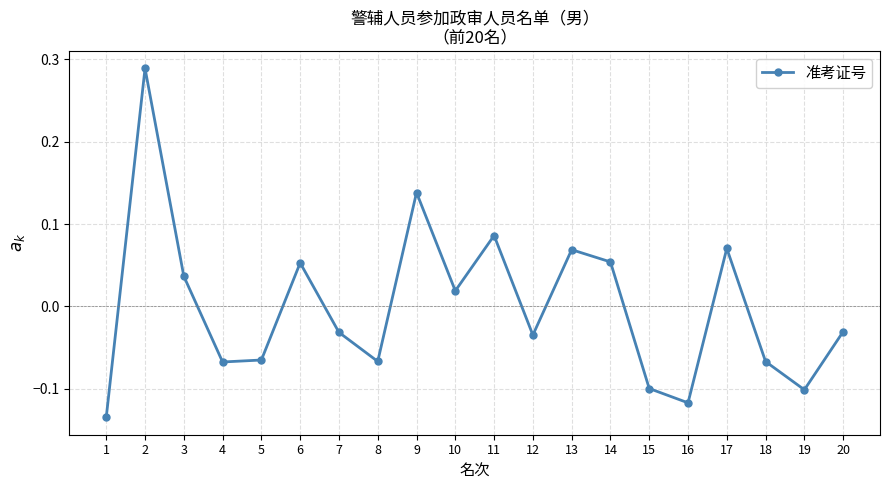

The chart shows a value of -0.1 at 4. True or false?

True